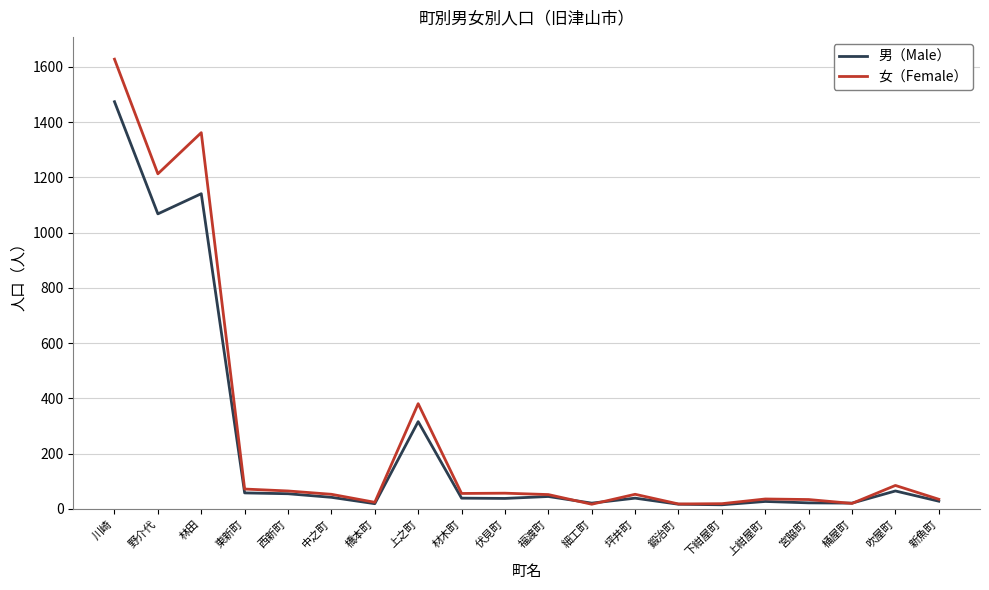

Is the value of 女（Female） at 上之町 greater than the value of 男（Male） at 橋本町?

Yes